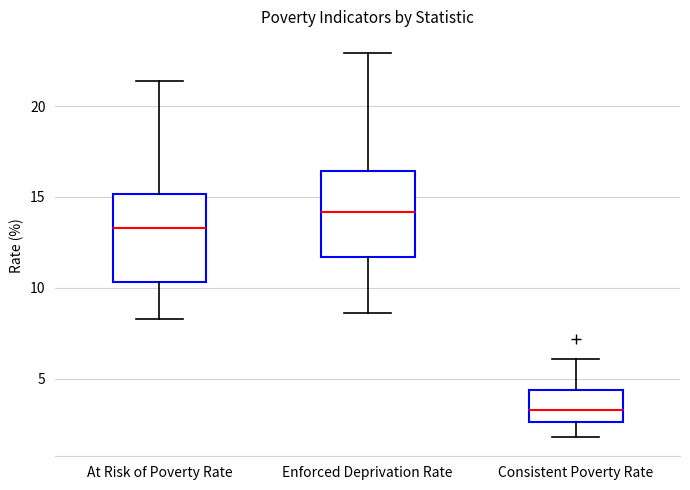

Reading left to right, transcribe this box plot: for each box, give where its median line is, the range the box spans, and where its two whiskers end, as read against the y-axis. The values are not printed on the chart, so give them approximately, as read against the axis.

At Risk of Poverty Rate: median 13.5, box 10.5 to 15.0, whiskers 8.5 to 21.5
Enforced Deprivation Rate: median 14.0, box 11.5 to 16.5, whiskers 8.5 to 23.0
Consistent Poverty Rate: median 3.5, box 2.5 to 4.5, whiskers 2.0 to 6.0